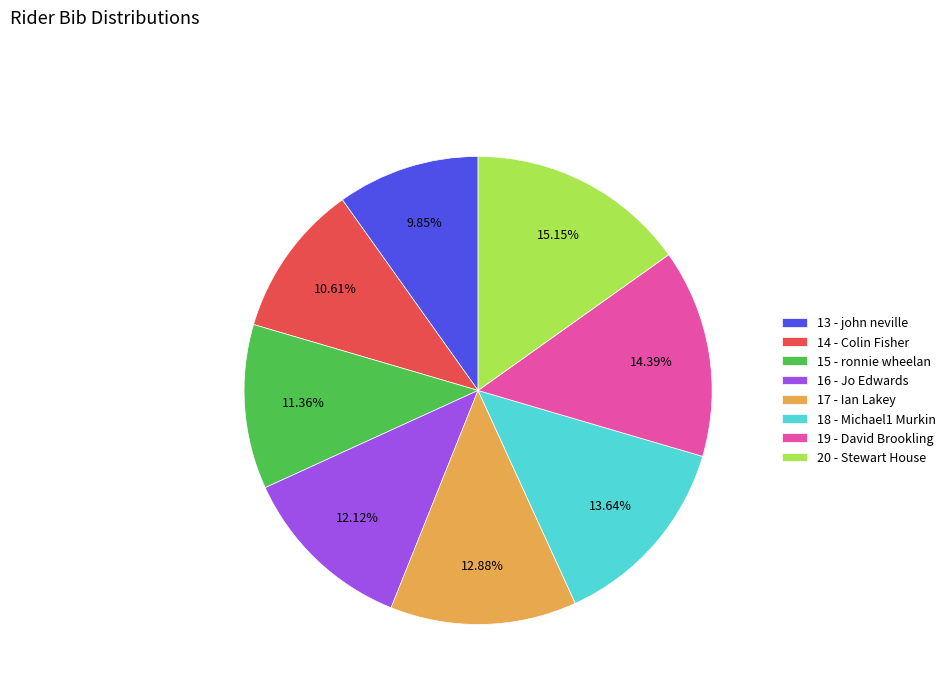

How many slices are in this pie chart?

8